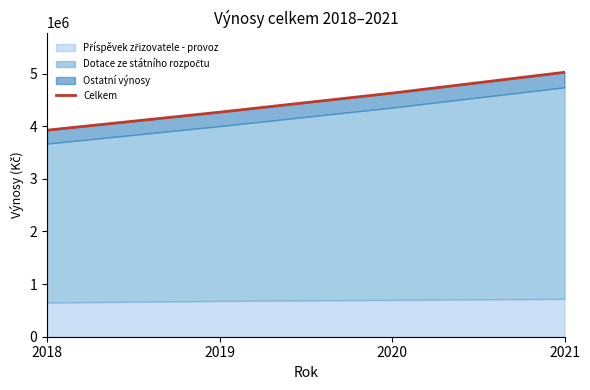

Which has a higher value, 2021 or 2018?

2021